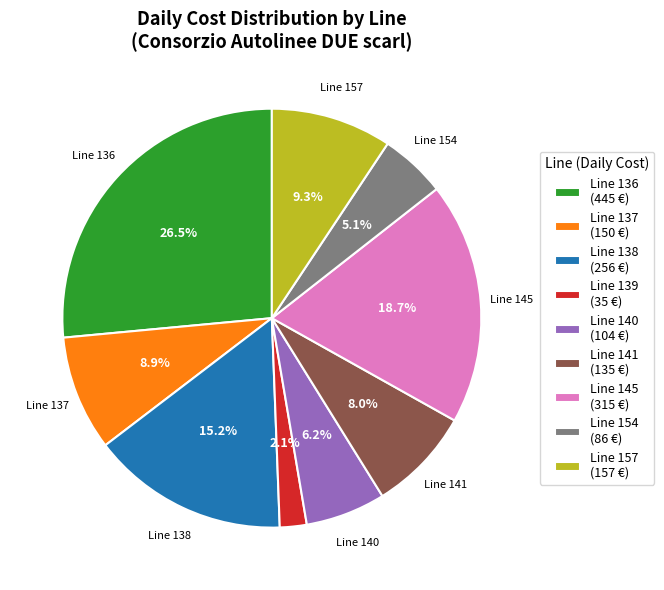

How many segments does this pie chart have?

9